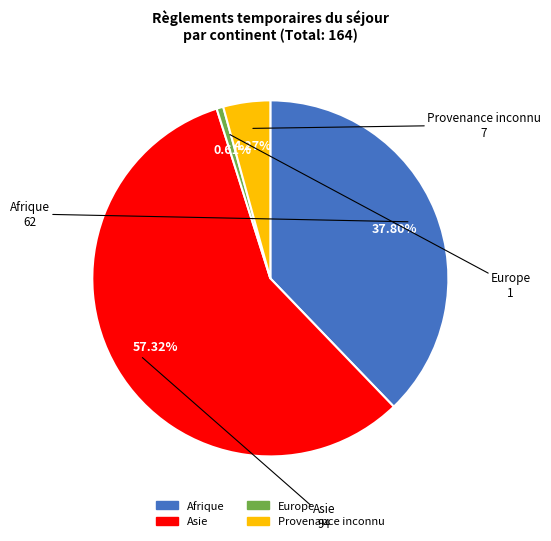

What percentage is the Europe slice, to the nearest percent?

1%